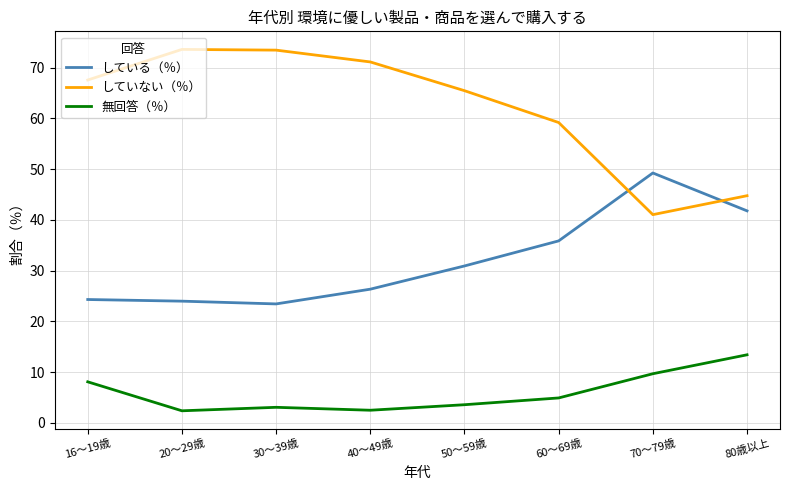

Does the chart display data point markers on the line(s)?

No